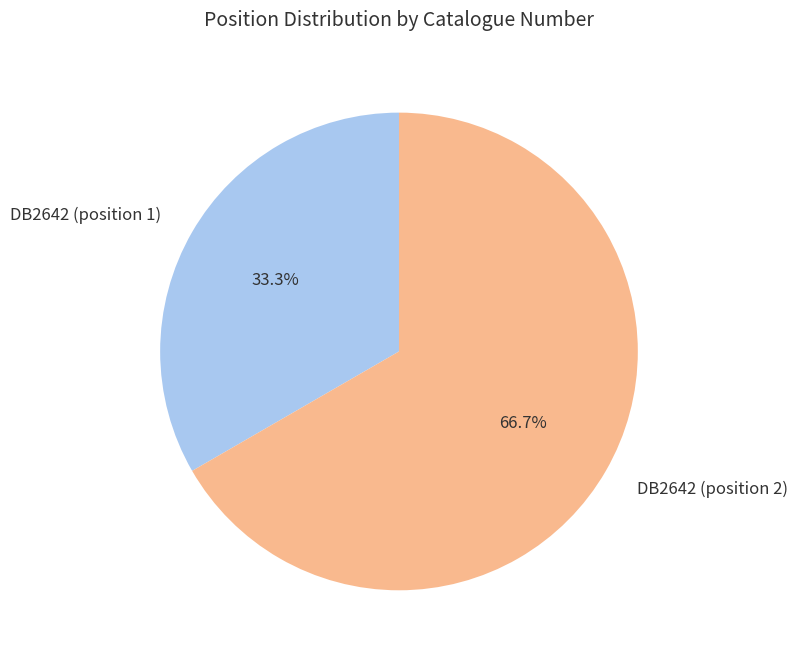

The DB2642 (position 2) slice represents 67% of the pie. True or false?

True